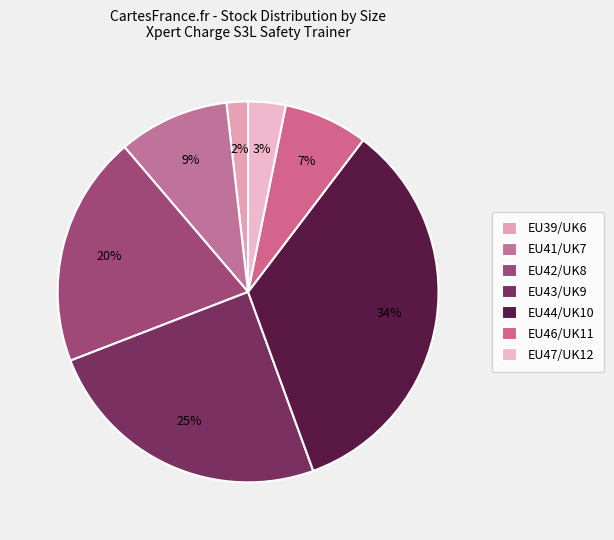

Rank the categories by value from lowest to highest.

EU39/UK6, EU47/UK12, EU46/UK11, EU41/UK7, EU42/UK8, EU43/UK9, EU44/UK10